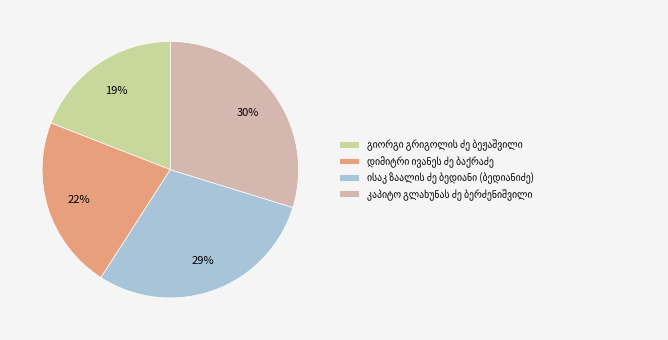

How many segments does this pie chart have?

4